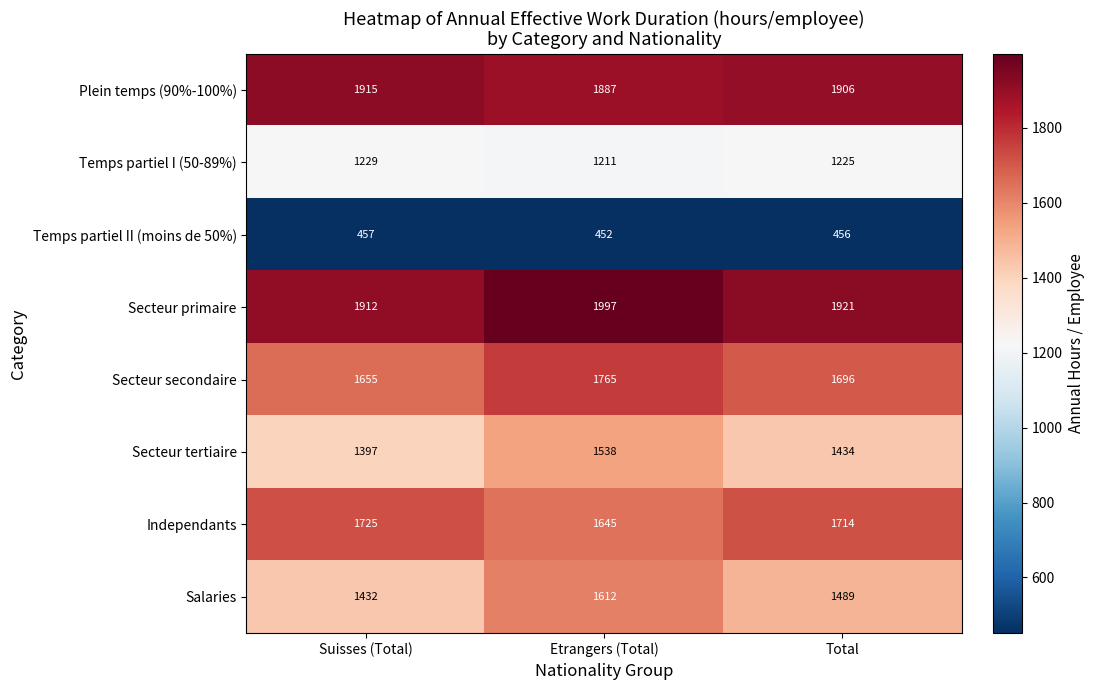

At how many categories does at least one series exceed 516?

3